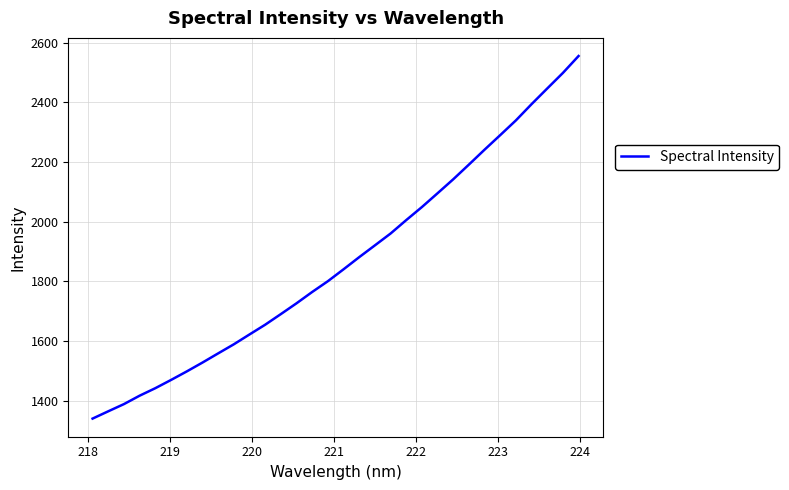

Reading left to right, what are all the values shown in this chart?

1339.8	1364.3	1388.4	1416.6	1441.7	1469.3	1497.8	1527.5	1558.2	1588.7	1621.7	1654.4	1690.0	1726.2	1764.2	1800.3	1840.2	1880.9	1920.4	1960.0	2005.1	2048.8	2095.1	2141.8	2191.1	2241.1	2289.9	2339.2	2393.6	2446.1	2498.2	2554.9